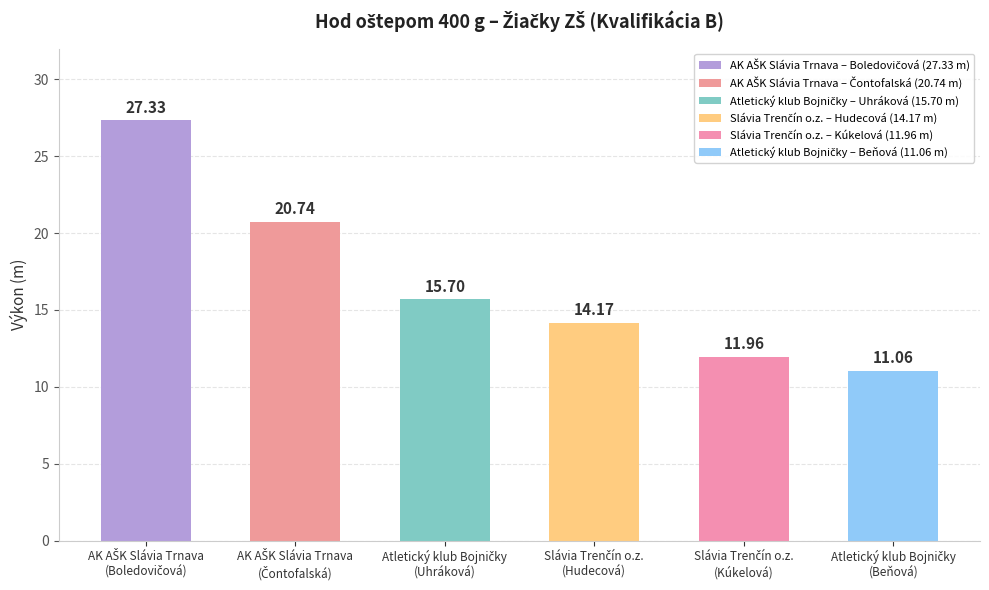

What is the sum of all values?

101.0